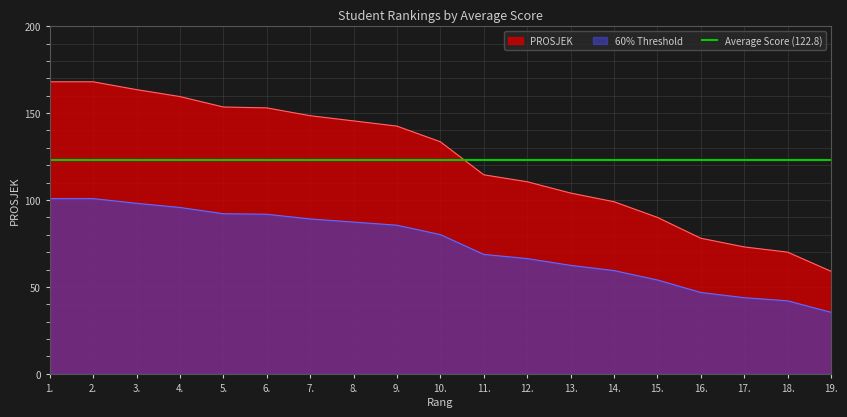

Reading left to right, extract all data points from this chart.

1.=168.0	2.=168.0	3.=163.5	4.=159.5	5.=153.5	6.=153.0	7.=148.5	8.=145.5	9.=142.5	10.=133.5	11.=114.5	12.=110.5	13.=104.0	14.=99.0	15.=90.0	16.=78.0	17.=73.0	18.=70.0	19.=59.0